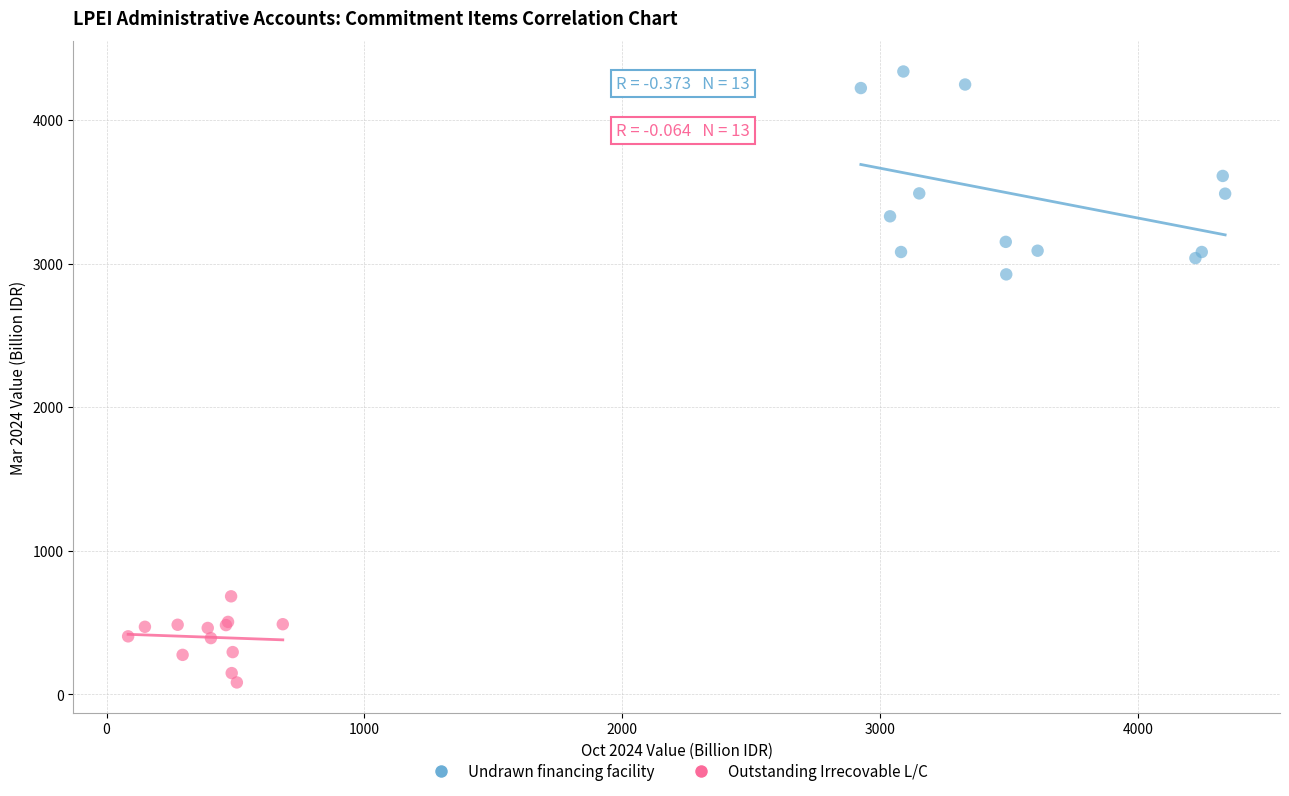

Which series reaches the minimum Y coordinate?

Outstanding Irrecovable L/C